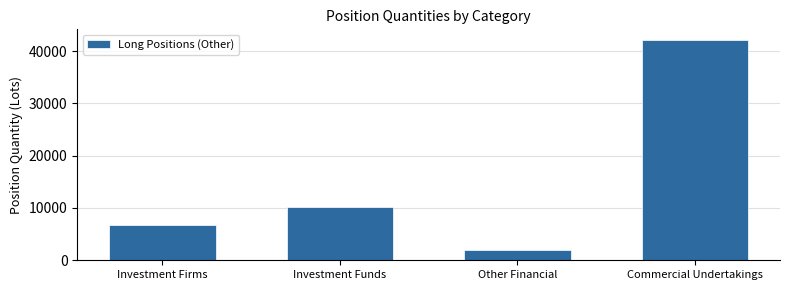

Reading right to left, transcribe all the data shown in this chart.

Commercial Undertakings=42056.0	Other Financial=1902.4	Investment Funds=10121.5	Investment Firms=6828.8